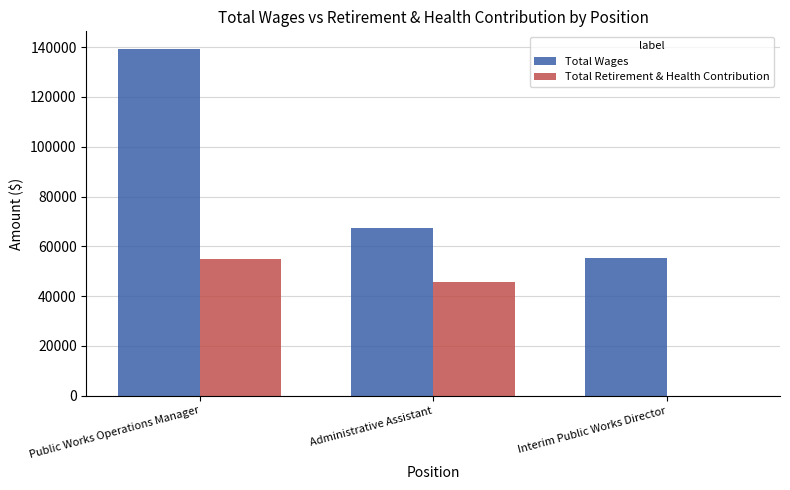

Reading left to right, list all the values displayed in this chart.

Total Wages: Public Works Operations Manager=139356	Administrative Assistant=67398	Interim Public Works Director=55500
Total Retirement & Health Contribution: Public Works Operations Manager=55086	Administrative Assistant=45657	Interim Public Works Director=0